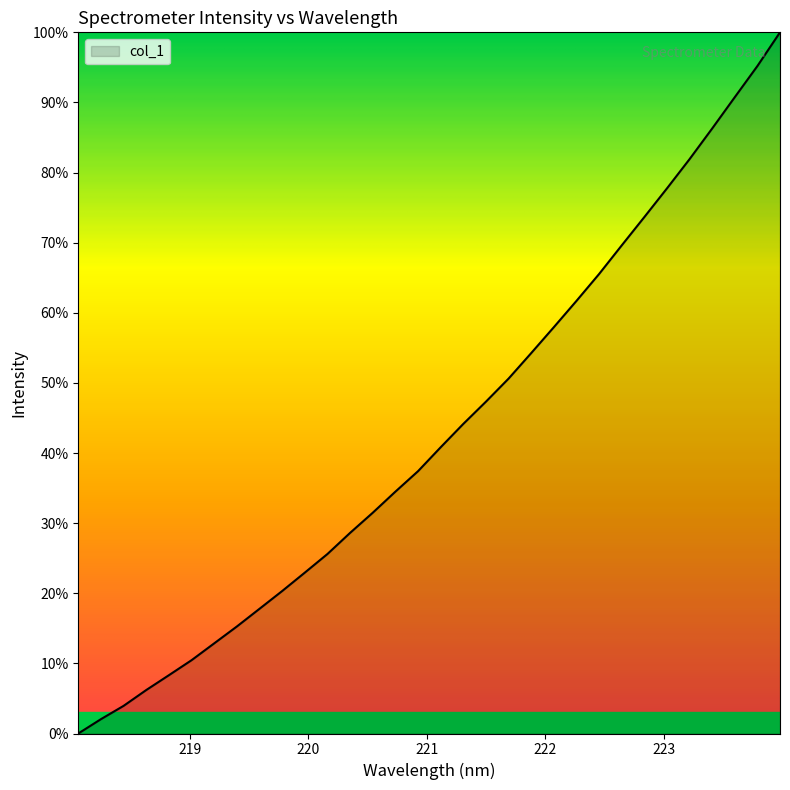

What is the greatest value displayed?

100.0